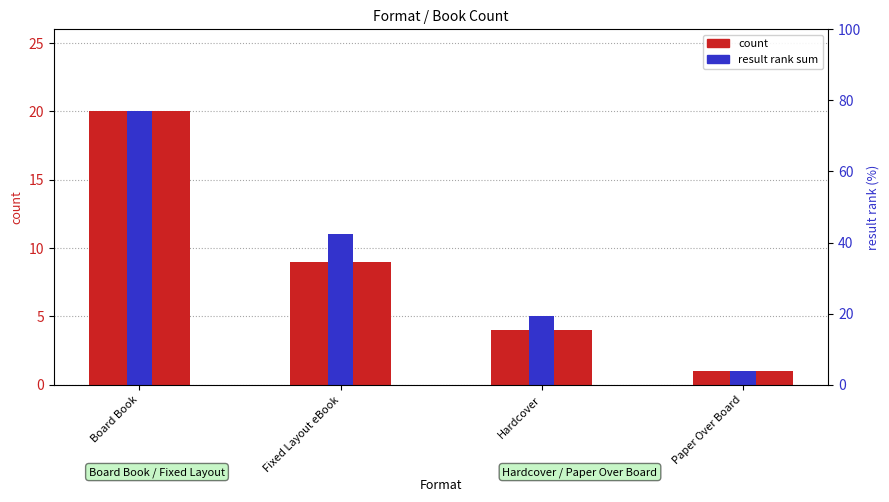

What is the value of the count bar at the 3rd from the left?

4